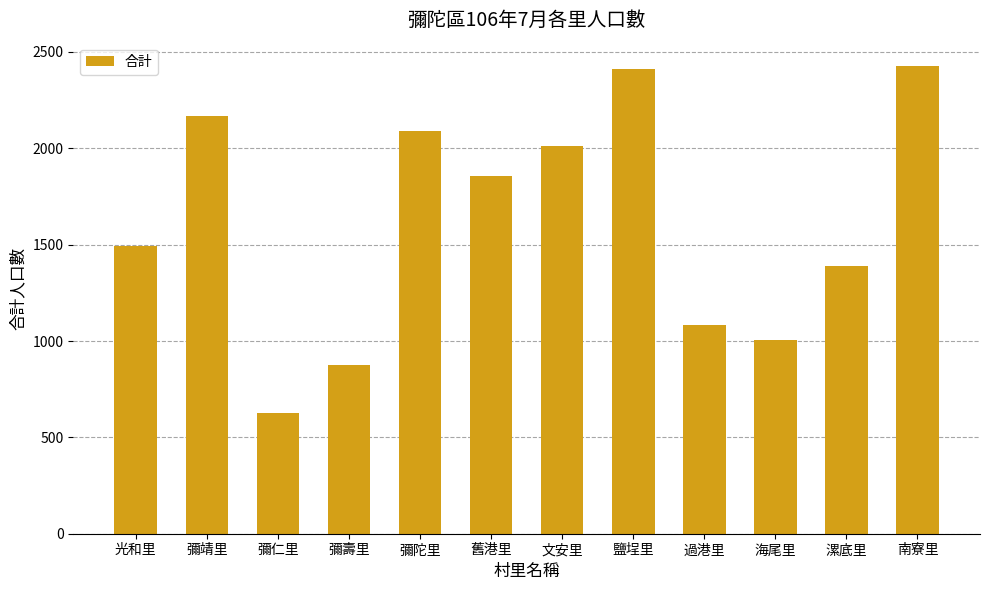

What is the greatest value displayed?

2427